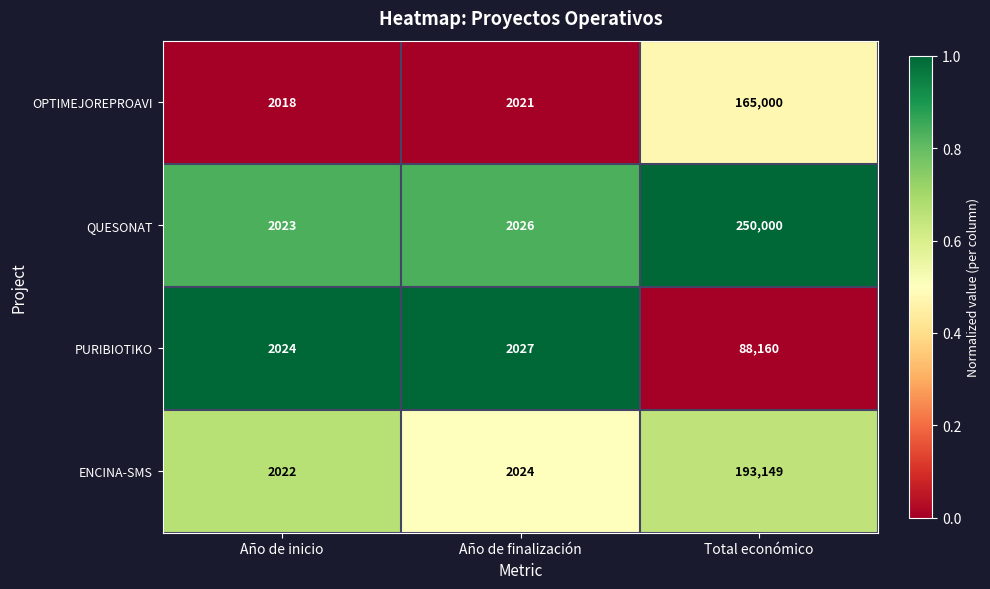

How many series are shown in this chart?

4